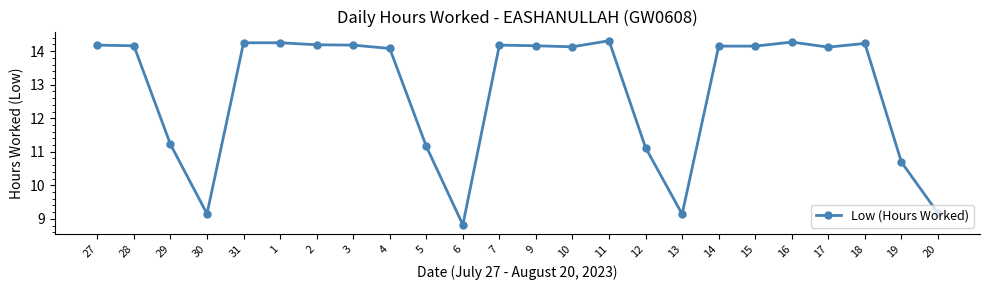

What position from the right is 27?

24